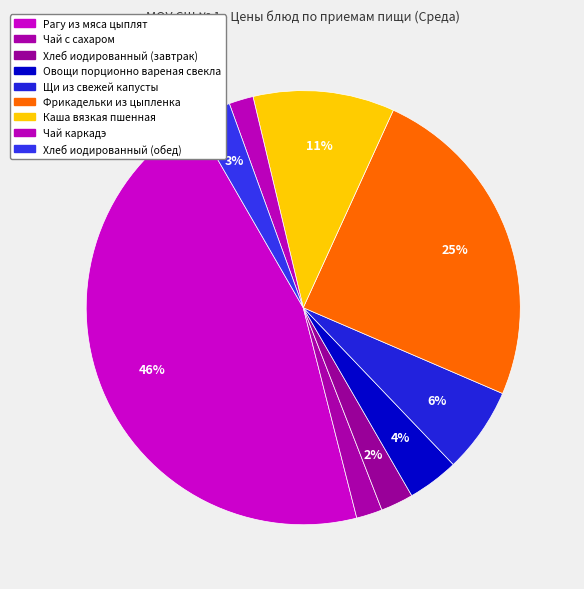

Which slice is the smallest?

Чай каркадэ